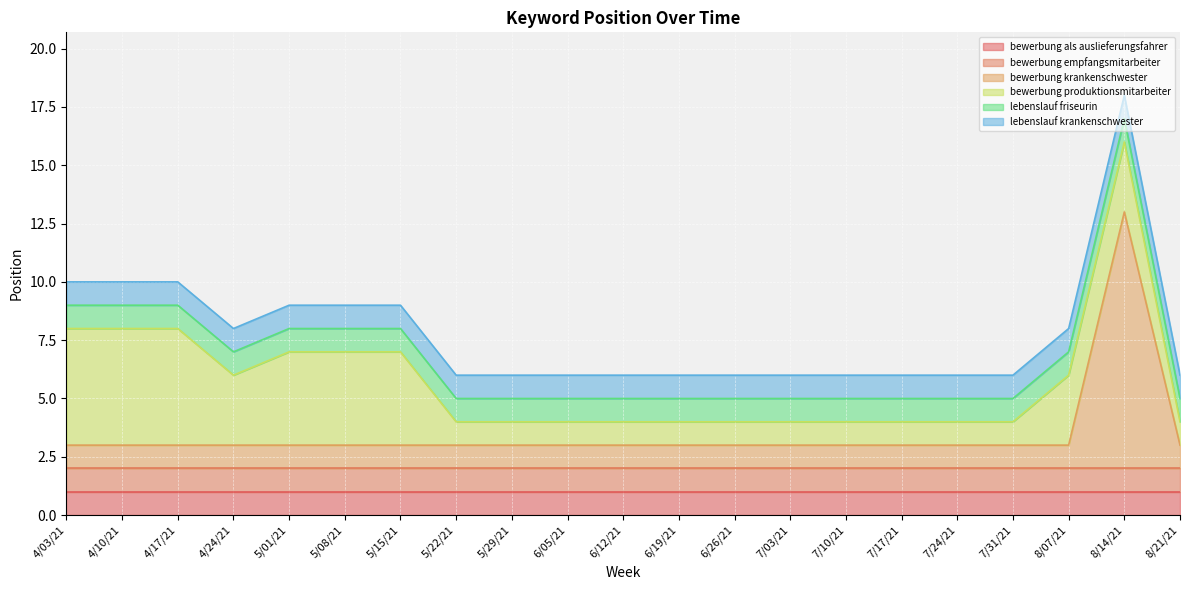

Reading right to left, what are all the values shown in this chart?

bewerbung als auslieferungsfahrer: 1	1	1	1	1	1	1	1	1	1	1	1	1	1	1	1	1	1	1	1	1
bewerbung empfangsmitarbeiter: 1	1	1	1	1	1	1	1	1	1	1	1	1	1	1	1	1	1	1	1	1
bewerbung krankenschwester: 1	11	1	1	1	1	1	1	1	1	1	1	1	1	1	1	1	1	1	1	1
bewerbung produktionsmitarbeiter: 1	3	3	1	1	1	1	1	1	1	1	1	1	1	4	4	4	3	5	5	5
lebenslauf friseurin: 1	1	1	1	1	1	1	1	1	1	1	1	1	1	1	1	1	1	1	1	1
lebenslauf krankenschwester: 1	1	1	1	1	1	1	1	1	1	1	1	1	1	1	1	1	1	1	1	1